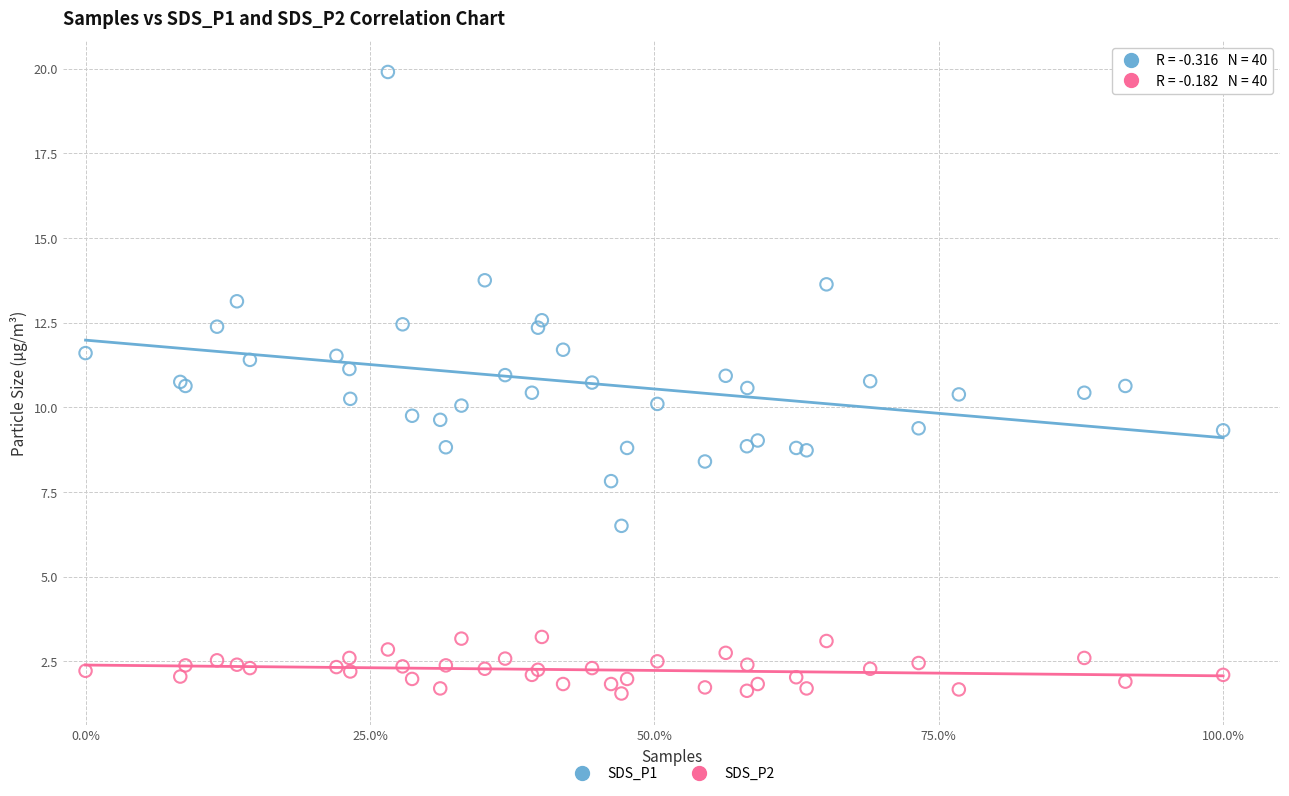

Which series has the widest spread of Y values?

SDS_P1